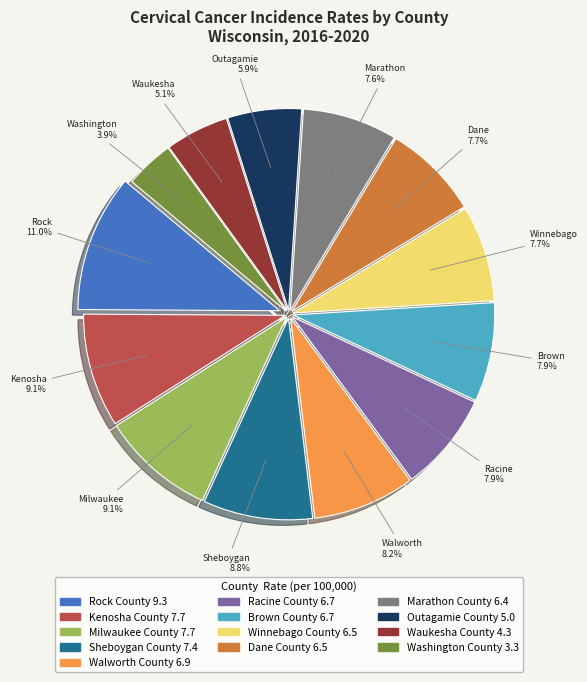

What percentage is the Waukesha County slice, to the nearest percent?

5%